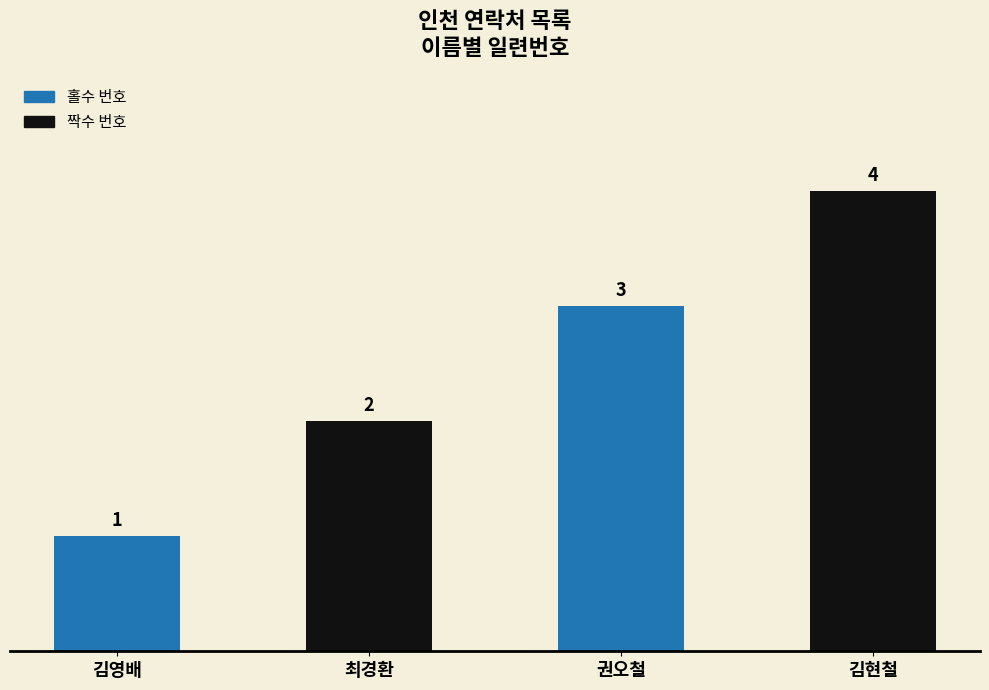

What is the smallest value displayed?

1